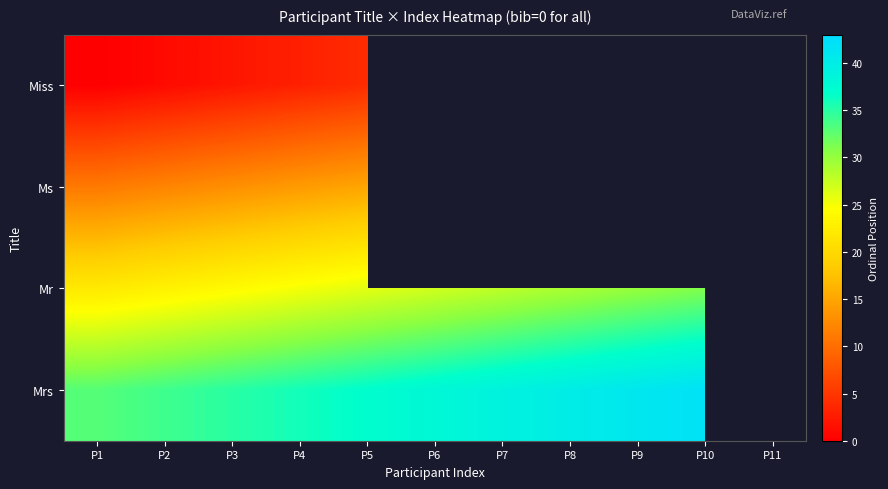

The Mrs series shows 55.9 at P5. True or false?

False